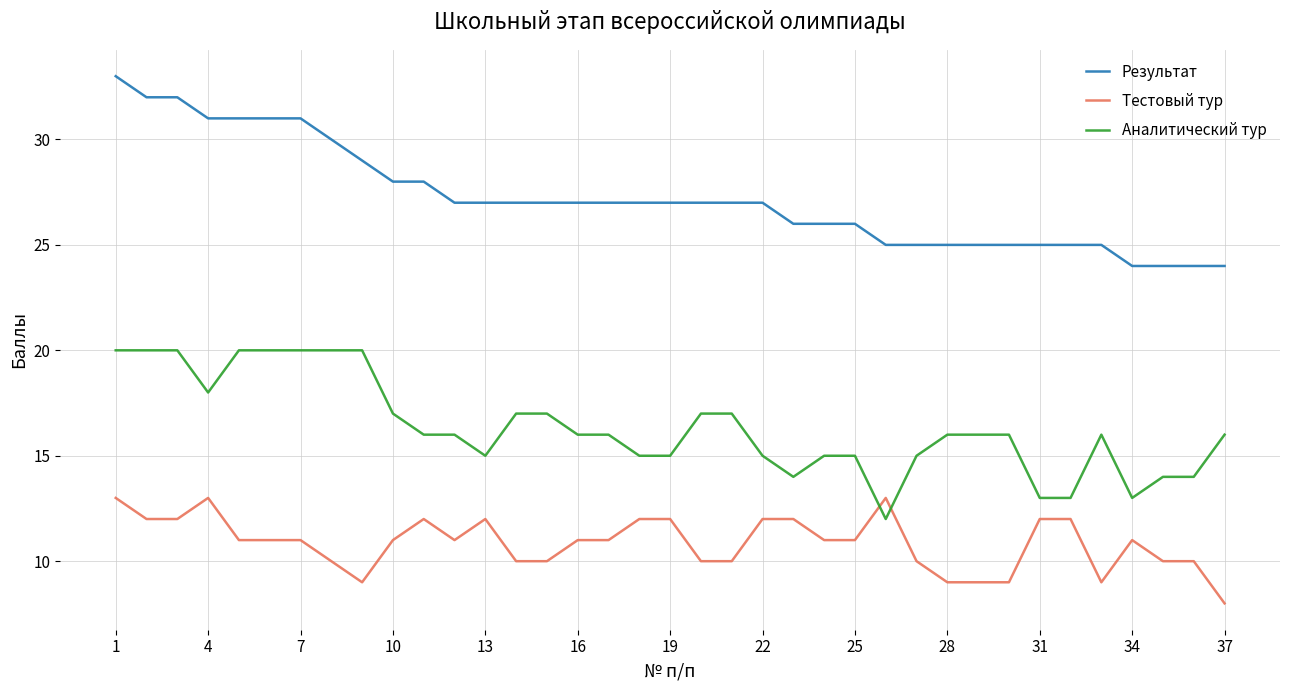

Which series has the largest total across all categories?

Результат